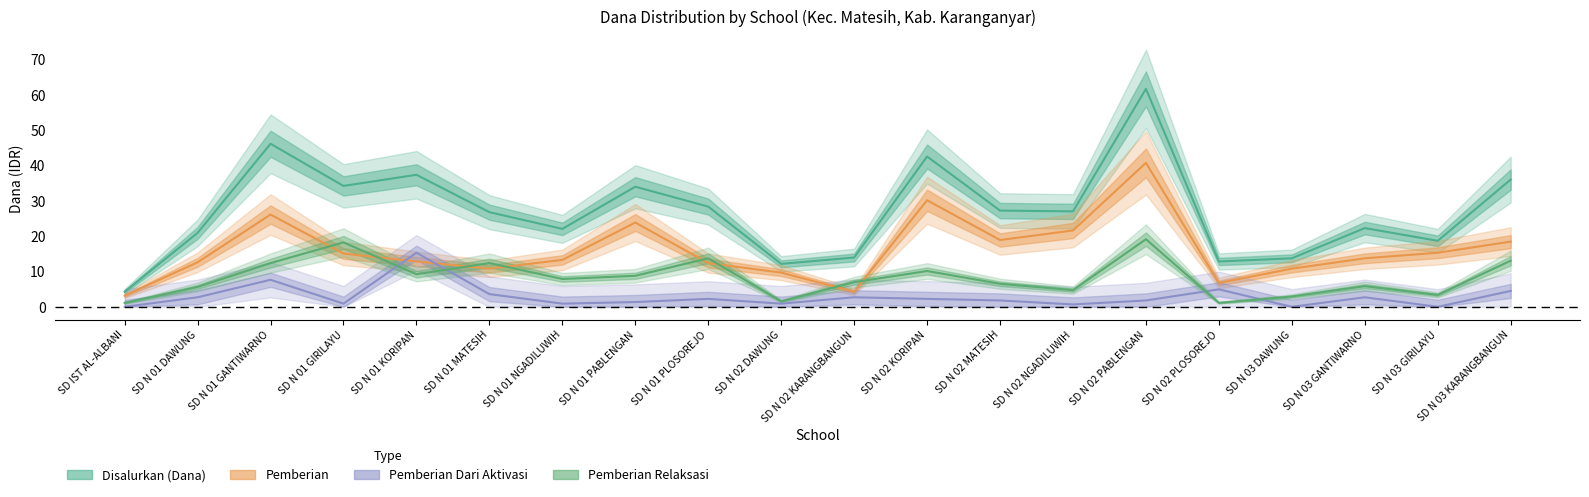

What is the sum of all Pemberian Relaksasi values?

164.7